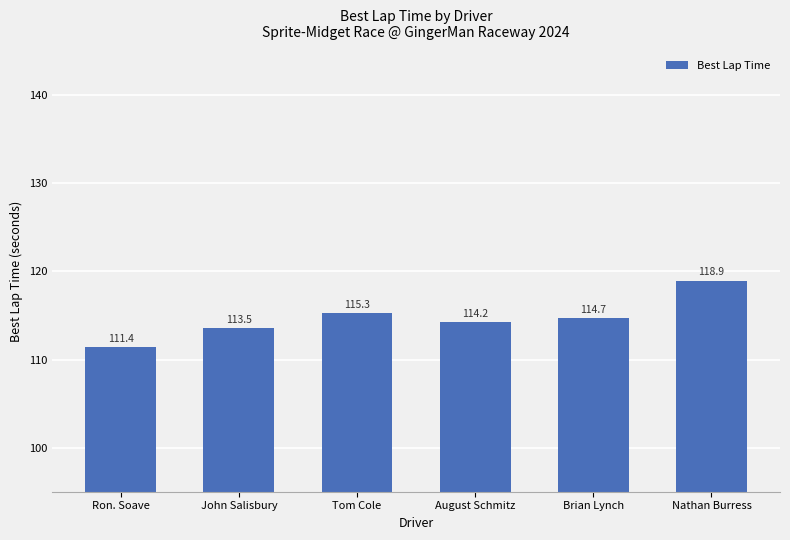

Are the bars horizontal?

No